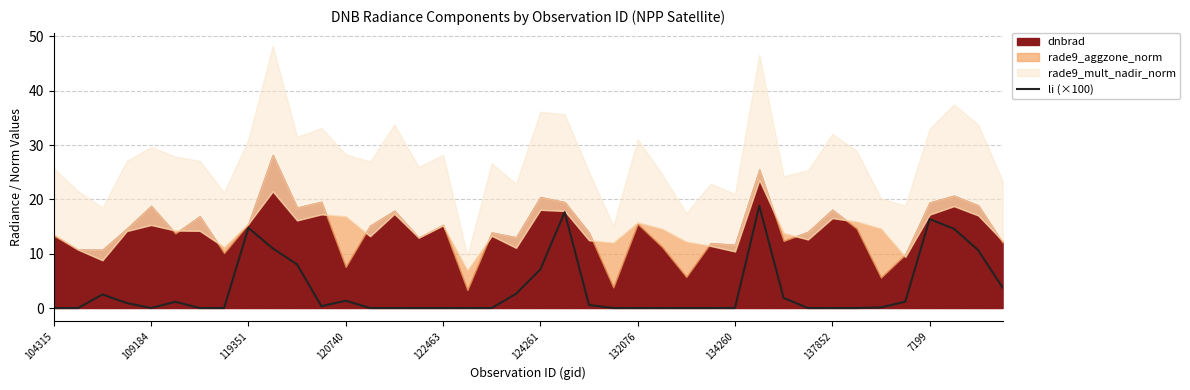

True or false: li (×100) has a value of 0.0 at 137852.

True